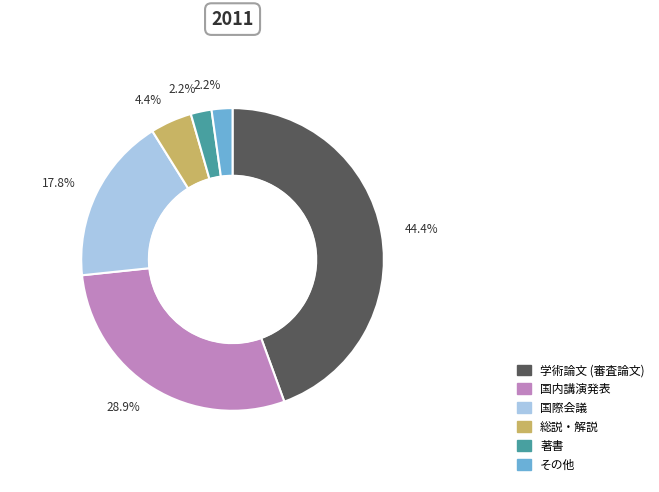

What portion of the pie excludes 著書?

97.8%